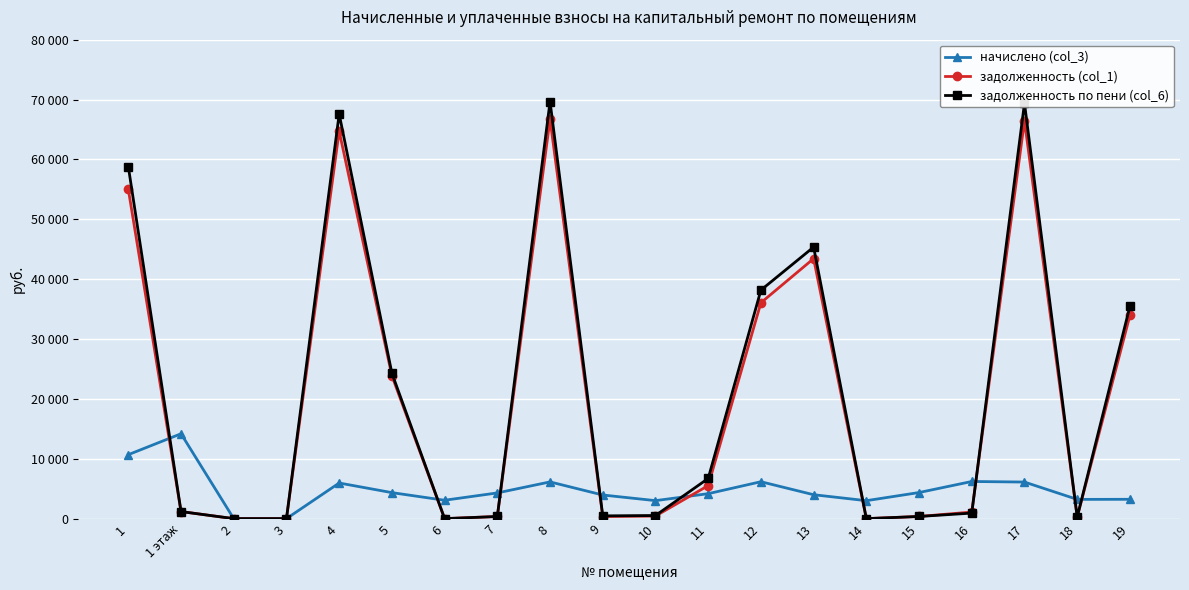

Does the chart have visible grid lines?

Yes